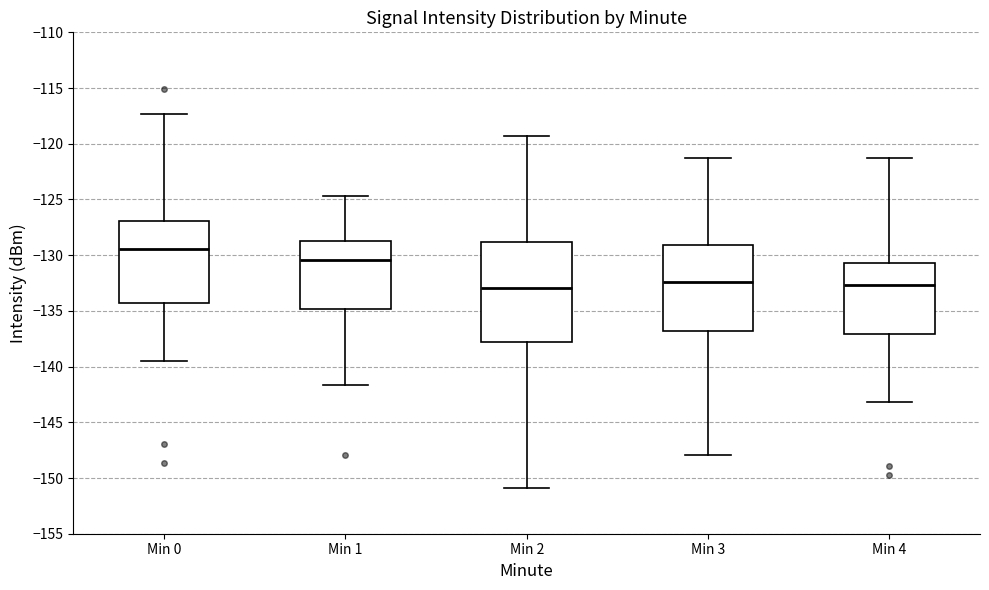

Where does the median line of the box for Min 2 sit on the y-axis? The values are not printed on the chart, so give them approximately, as read against the axis.

-133.0